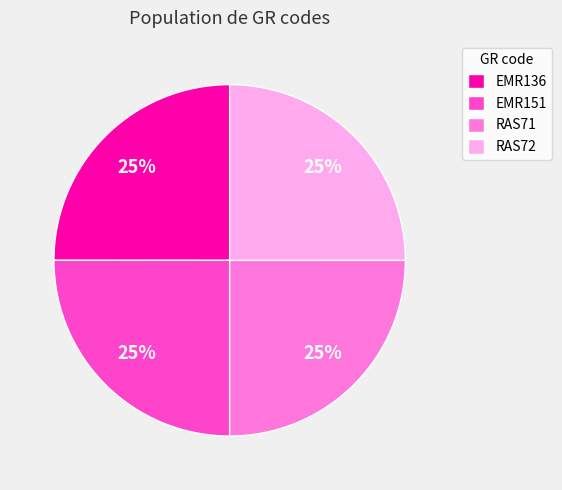

Does any single category account for the majority?

No